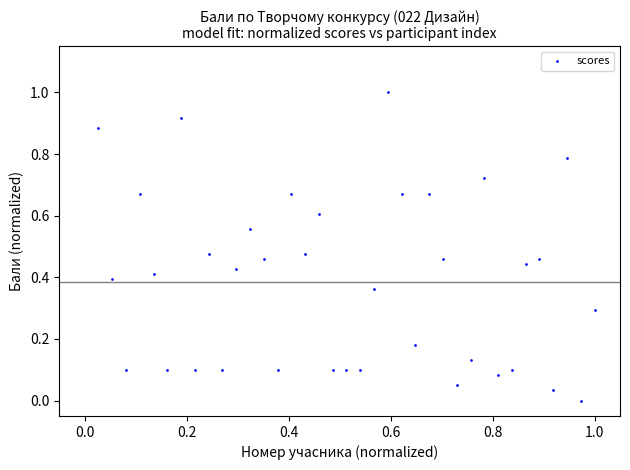

What is the range of X values (max minus min)?

1.0